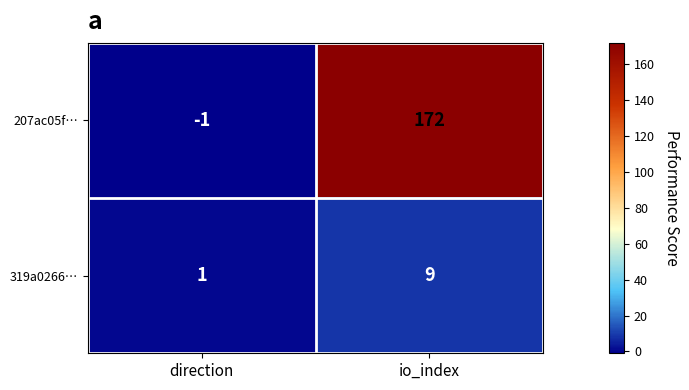

Reading left to right, extract all data points from this chart.

207ac05f…: -1	172
319a0266…: 1	9